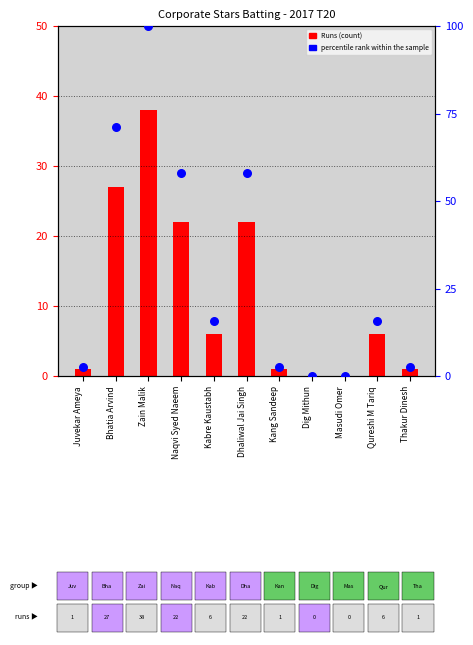

What is the ratio of the value at Dhaliwal Jai Singh to the value at Naqvi Syed Naeem?

1.0